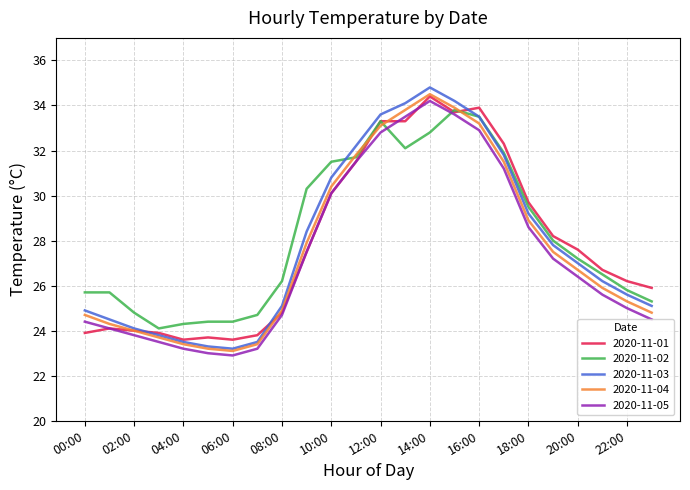

What is the minimum value for 2020-11-05?

22.9